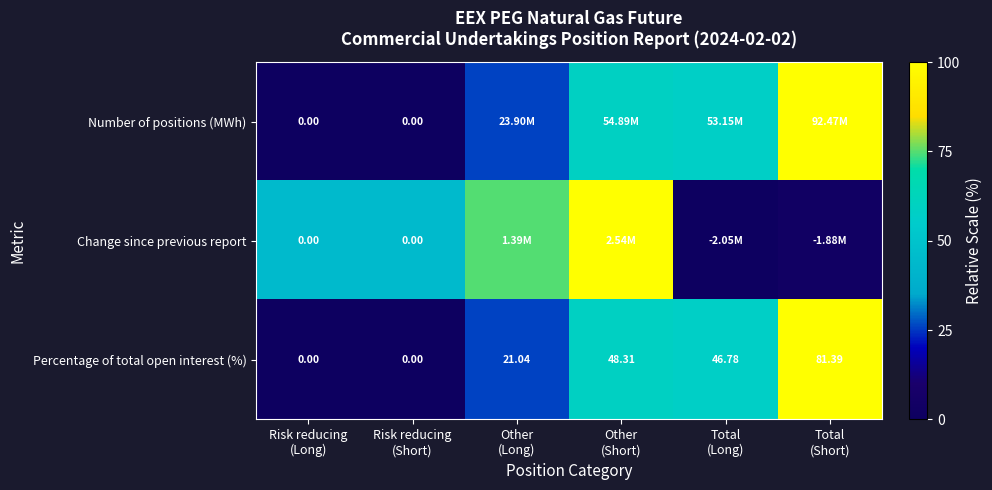

How many data points in Percentage of total open interest (%) are above 46?

3